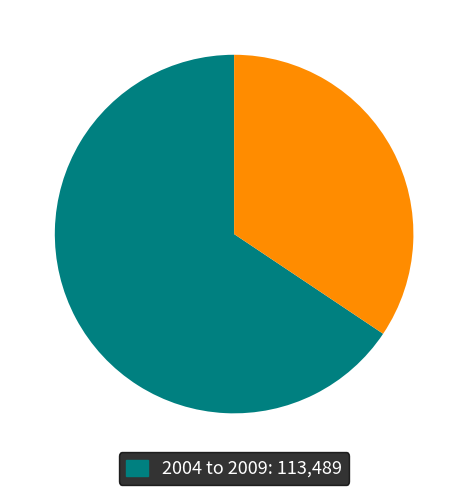

Is there a majority slice in this chart?

Yes